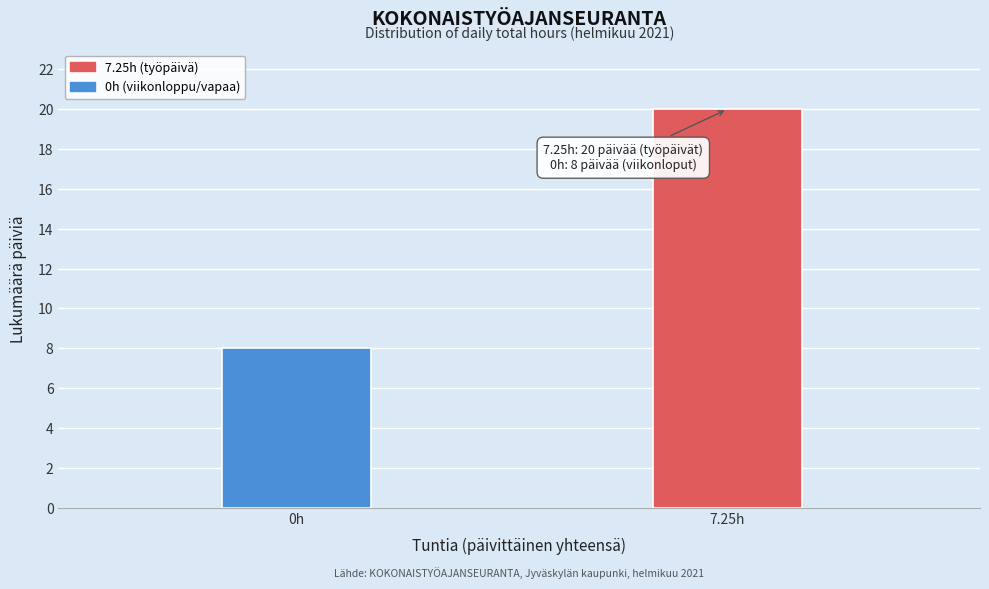

Reading right to left, transcribe all the data shown in this chart.

20	8